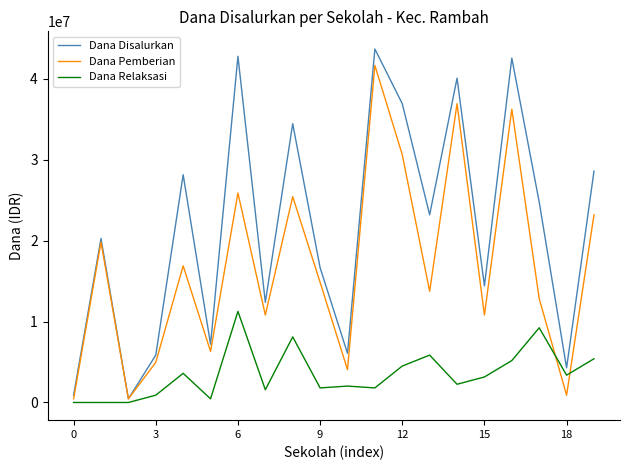

Which series has the largest total across all categories?

Dana Disalurkan